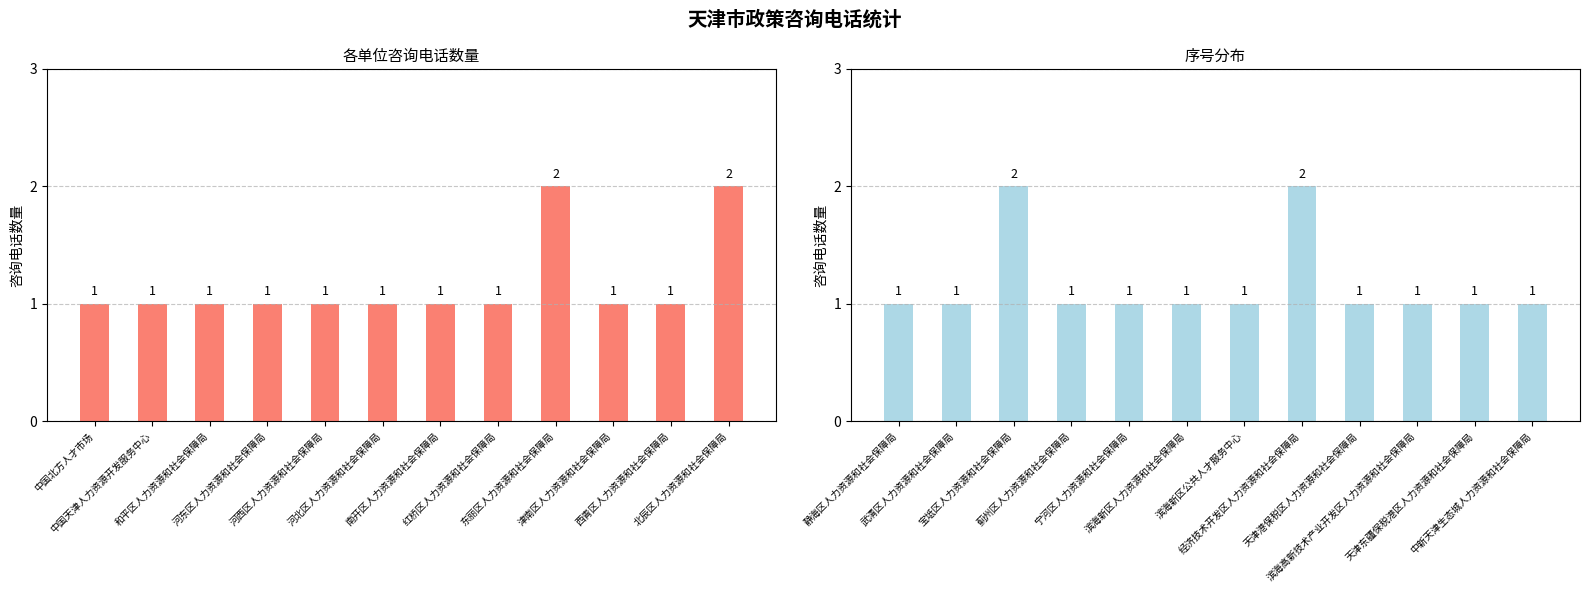

What is the greatest value displayed?

2